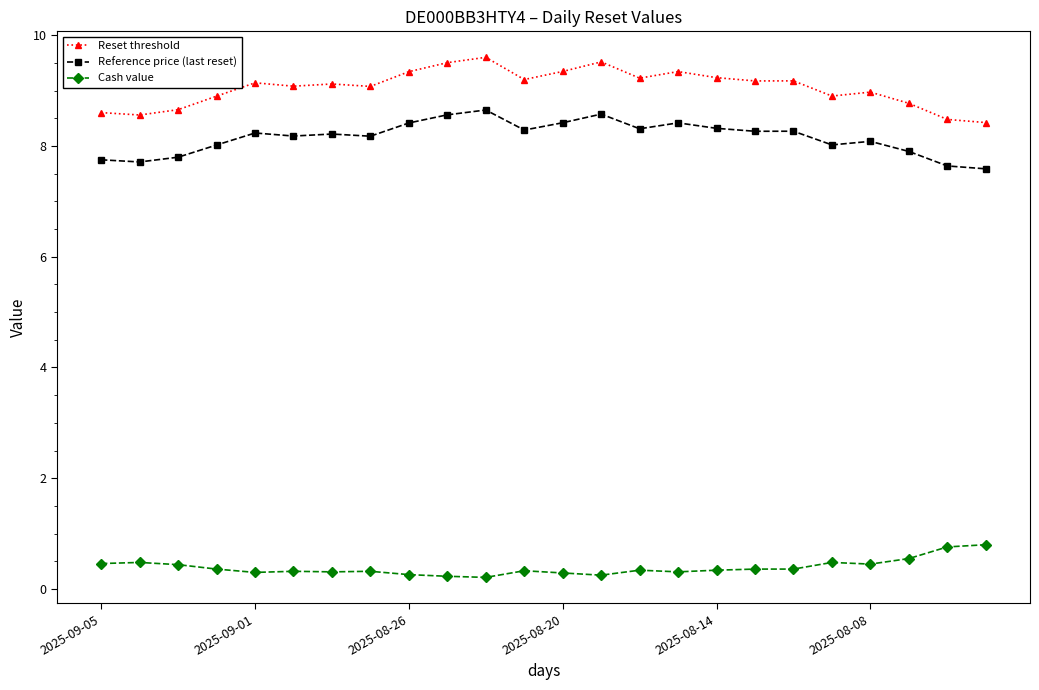

Which series has the widest spread of values?

Reset threshold